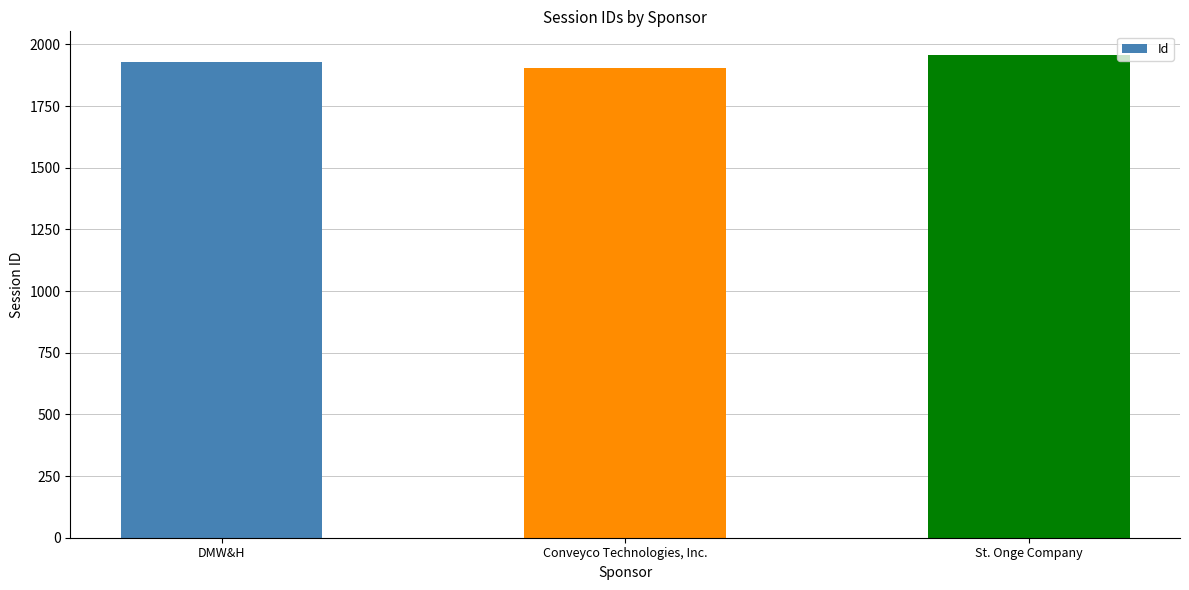

Are the bars horizontal?

No